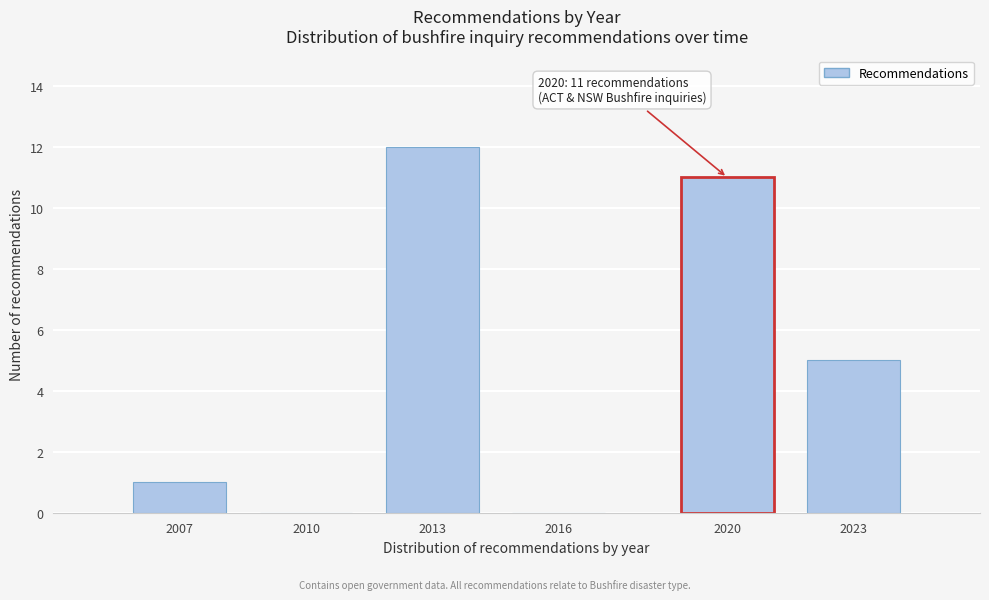

Reading left to right, what are all the values shown in this chart?

2007=1	2010=0	2013=12	2016=0	2020=11	2023=5